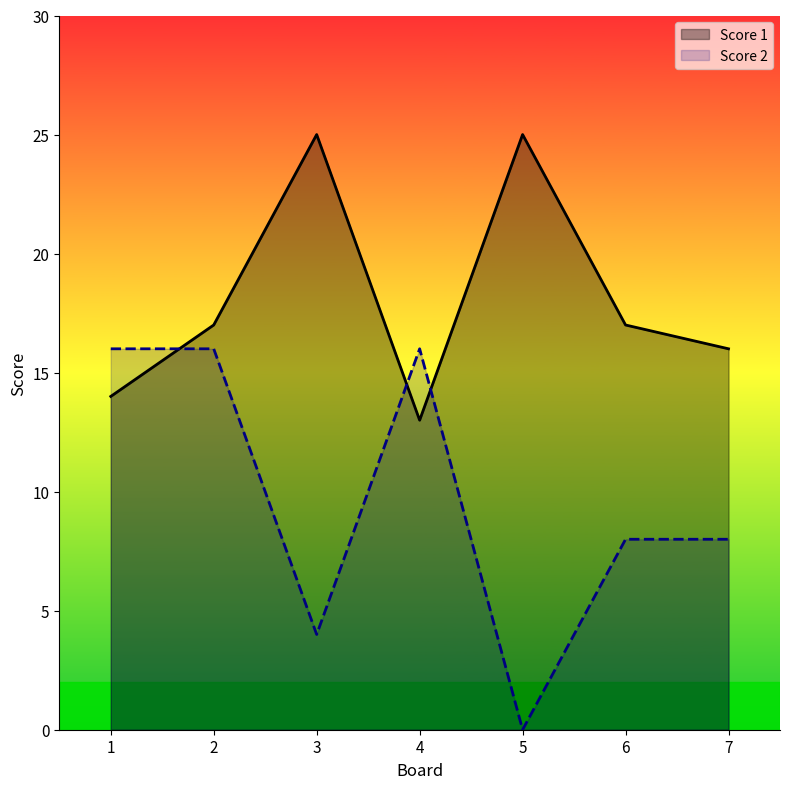

Which has a higher value, 6 or 7?

6